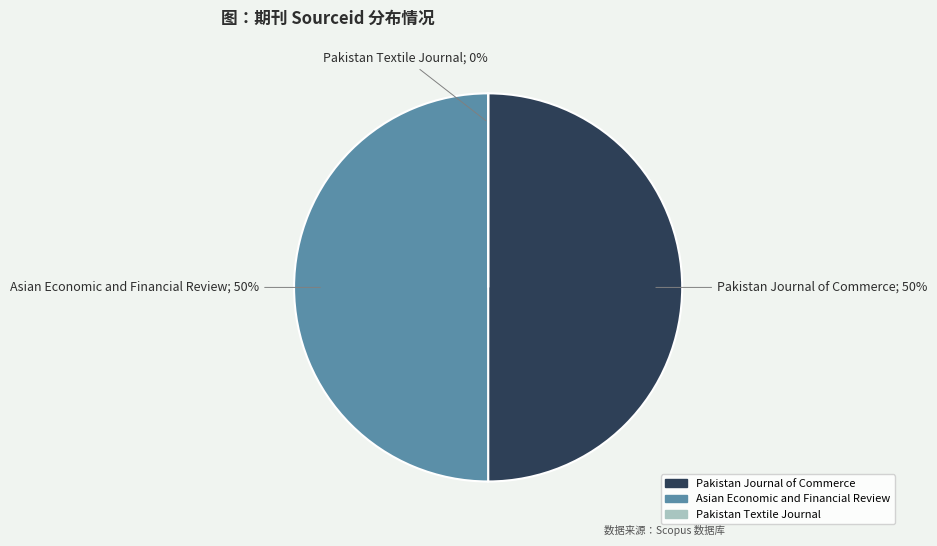

Do Pakistan Journal of Commerce and Asian Economic and Financial Review together represent more than half of the pie?

Yes